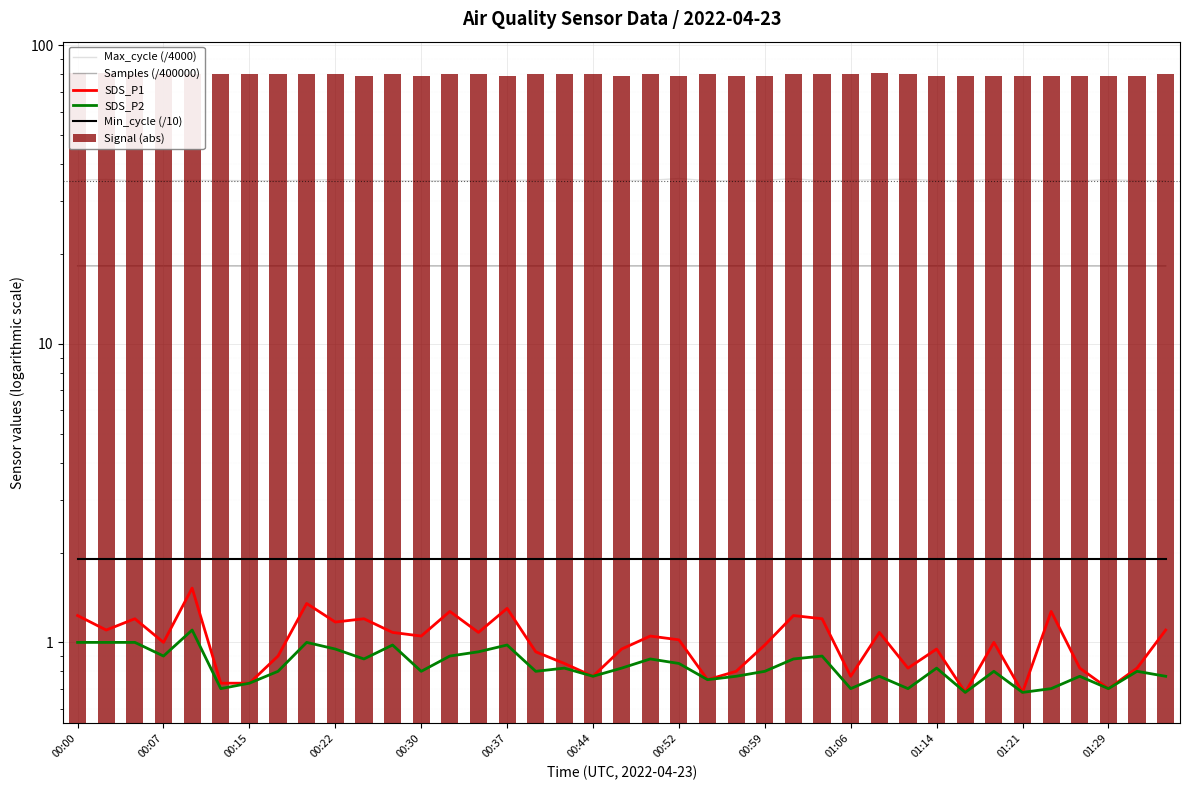

What value does the Min_cycle (/10) series have at 01:21?

1.9